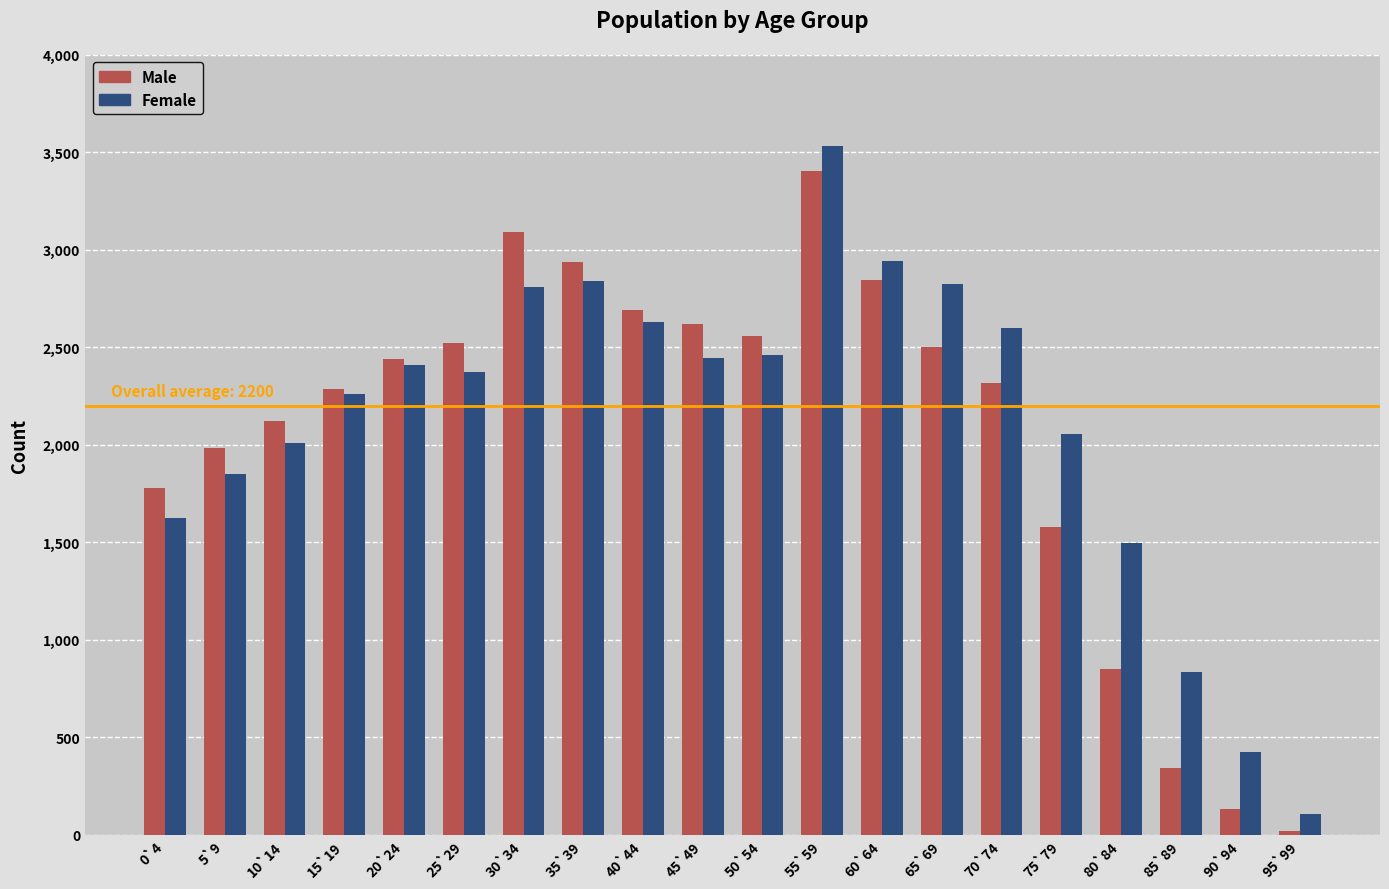

What is the difference between the Male values at 15`19 and 30`34?

803